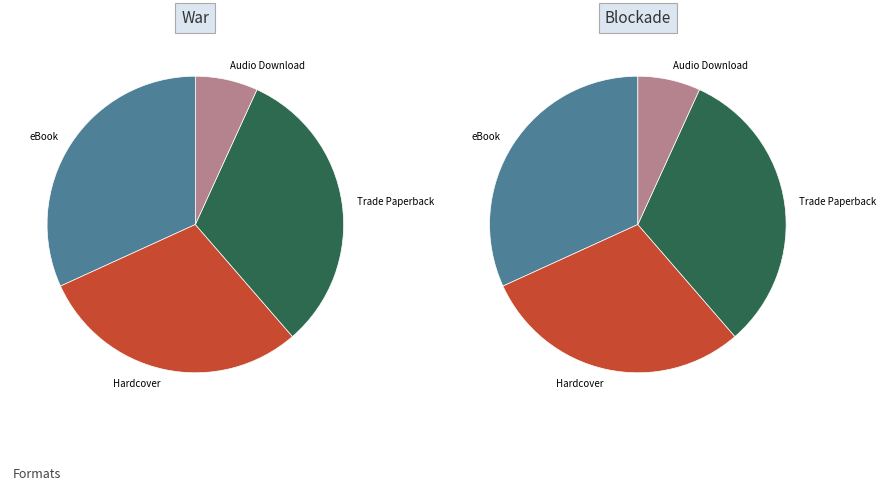

Is there any slice that represents more than half of the pie?

No